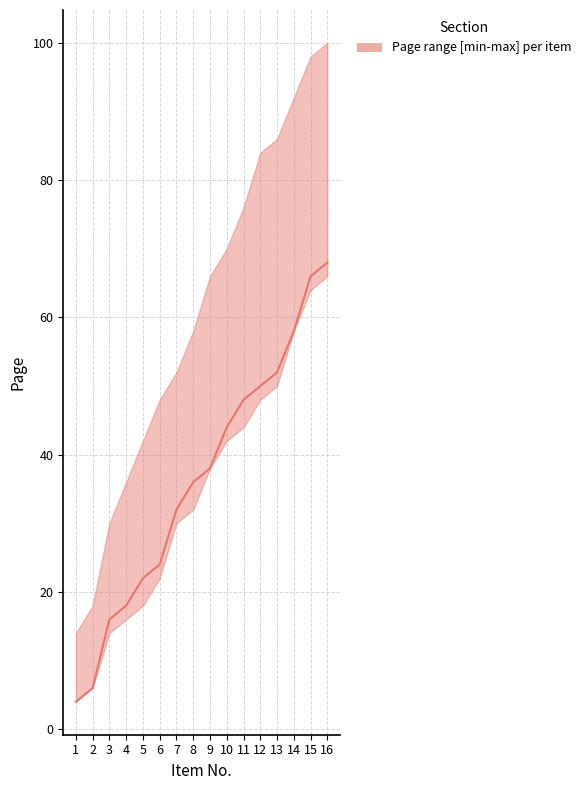

Which category has the highest value across all series?

16